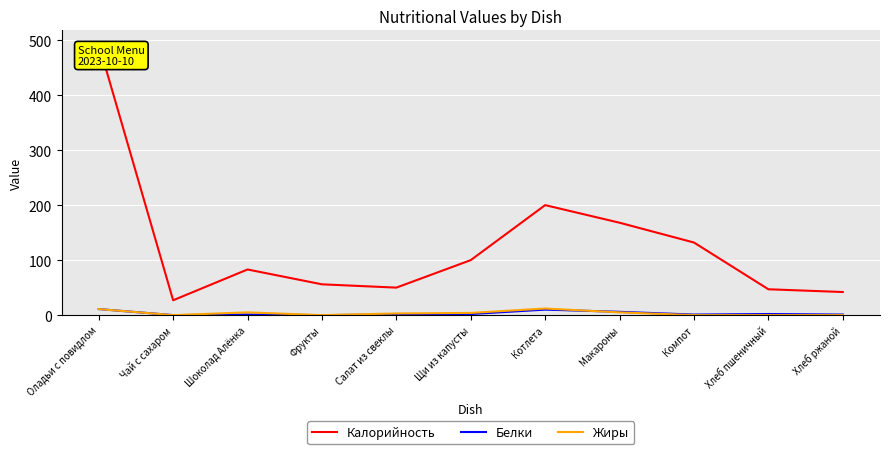

What is the spread (max minus min) of values at Салат из свеклы?

49